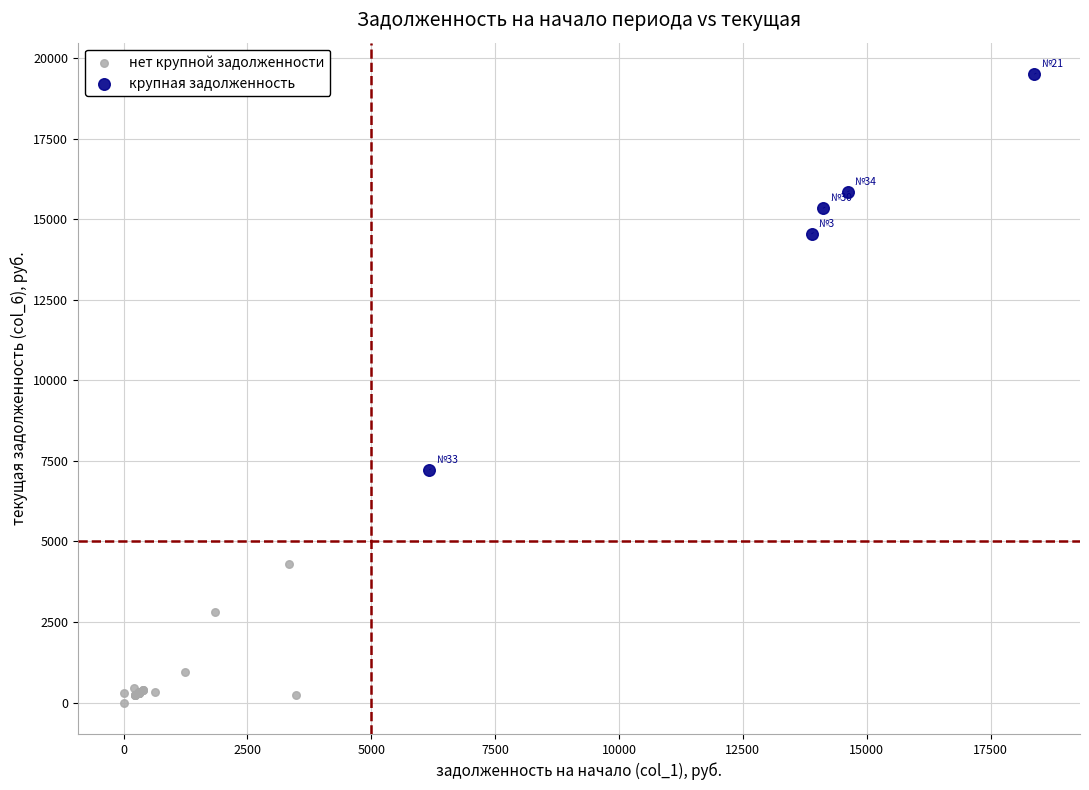

Which series has the widest spread of Y values?

крупная задолженность